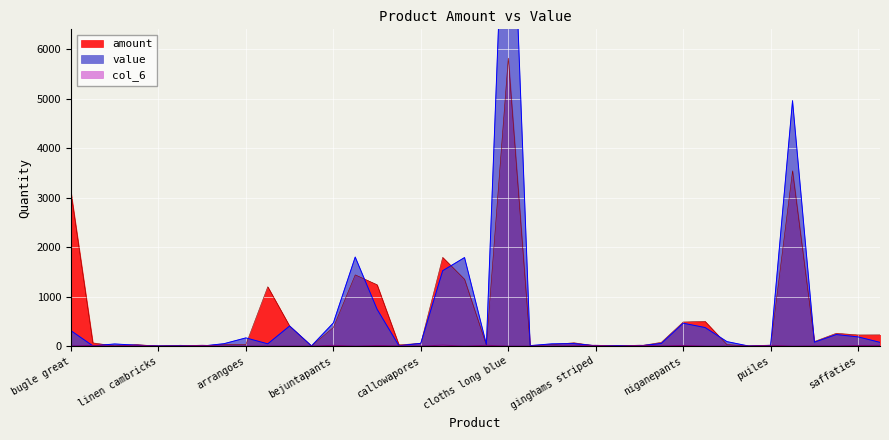

What is the value of the amount point at the 31st from the left?

30